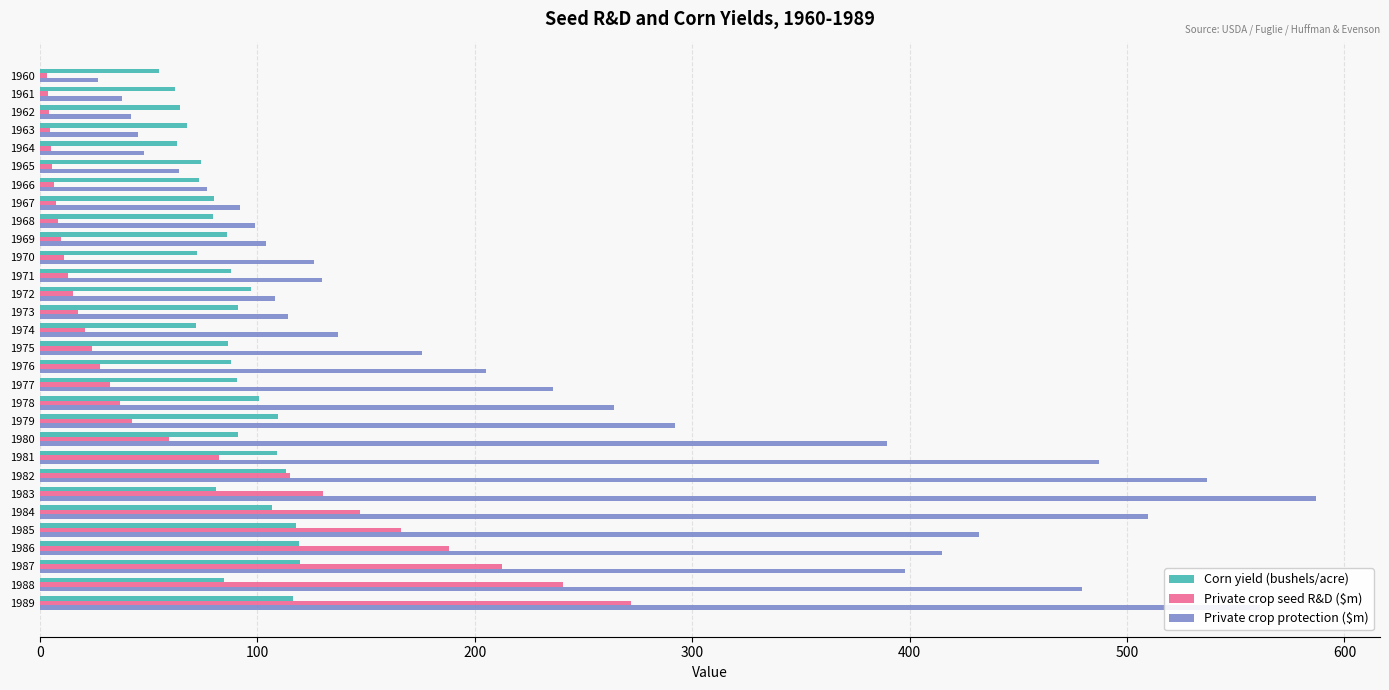

What is the total value across all series at 1972?

220.3